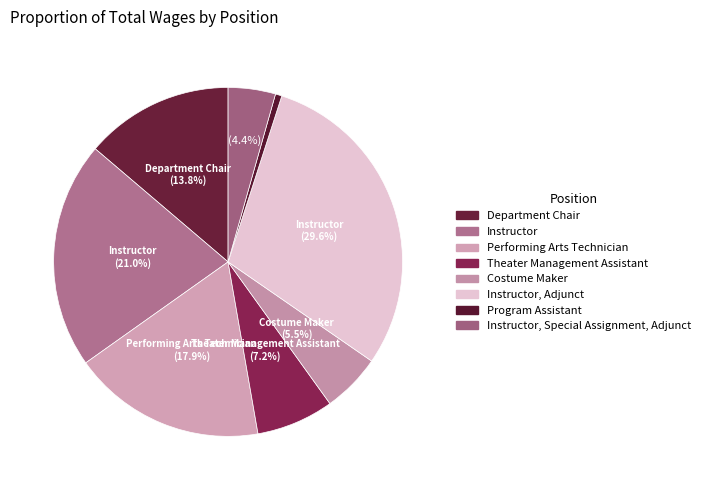

Is Instructor, Adjunct the majority of the pie?

No